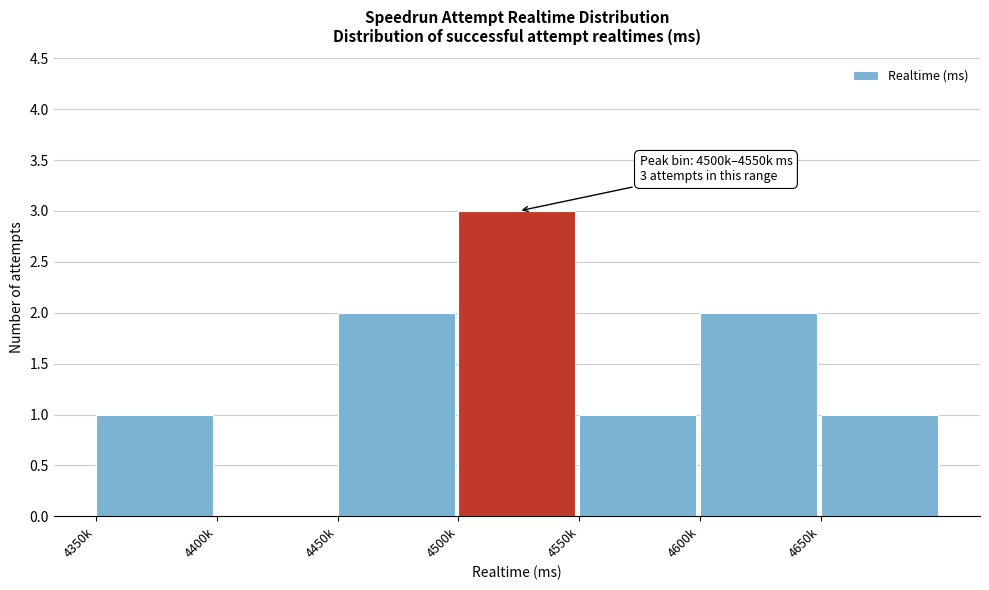

Reading right to left, transcribe all the data shown in this chart.

4650k=1	4600k=2	4550k=1	4500k=3	4450k=2	4400k=0	4350k=1